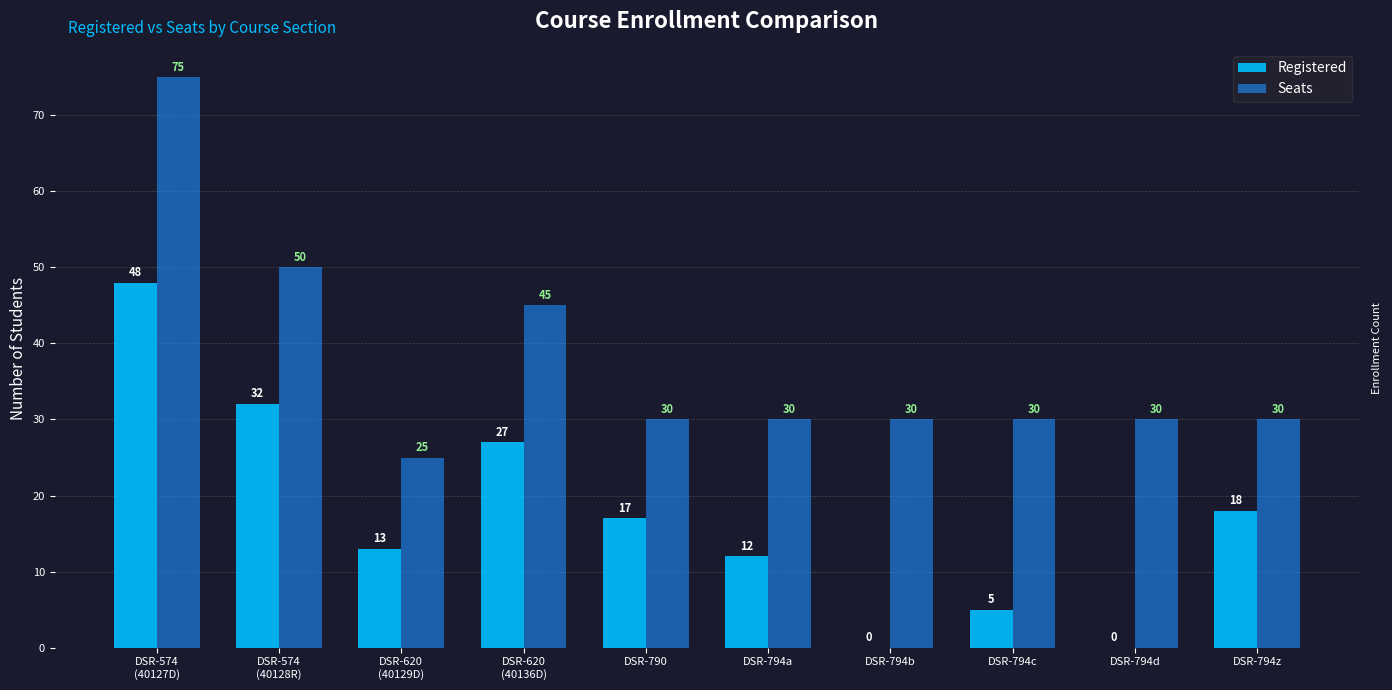

What is the sum of all Registered values?

172